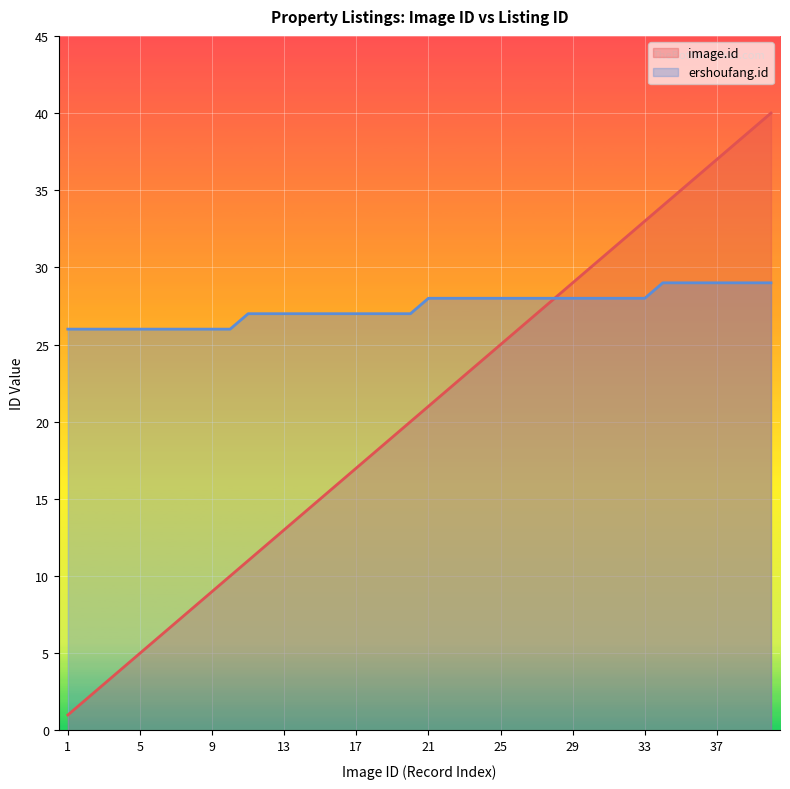

At which category does the chart reach its minimum across all series?

1